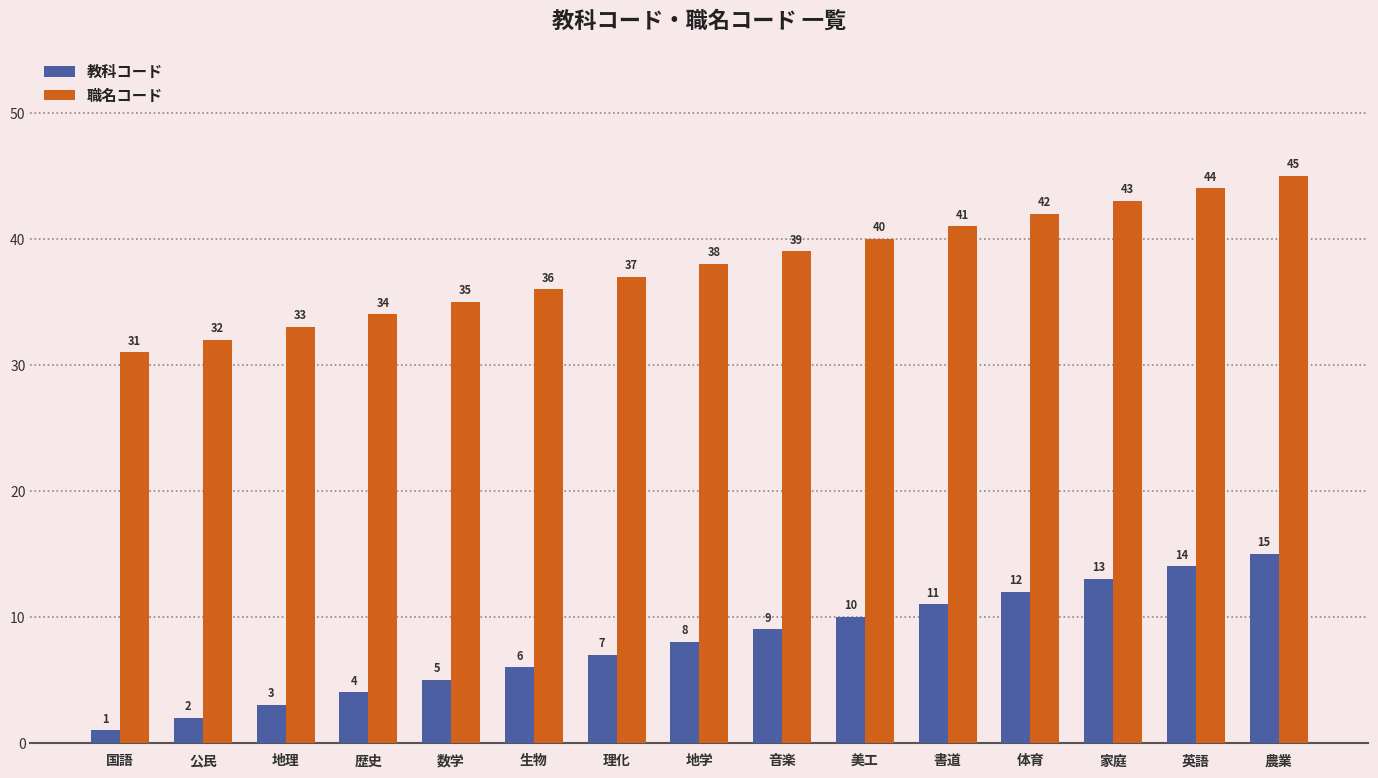

Which label corresponds to the smallest value in the chart?

国語